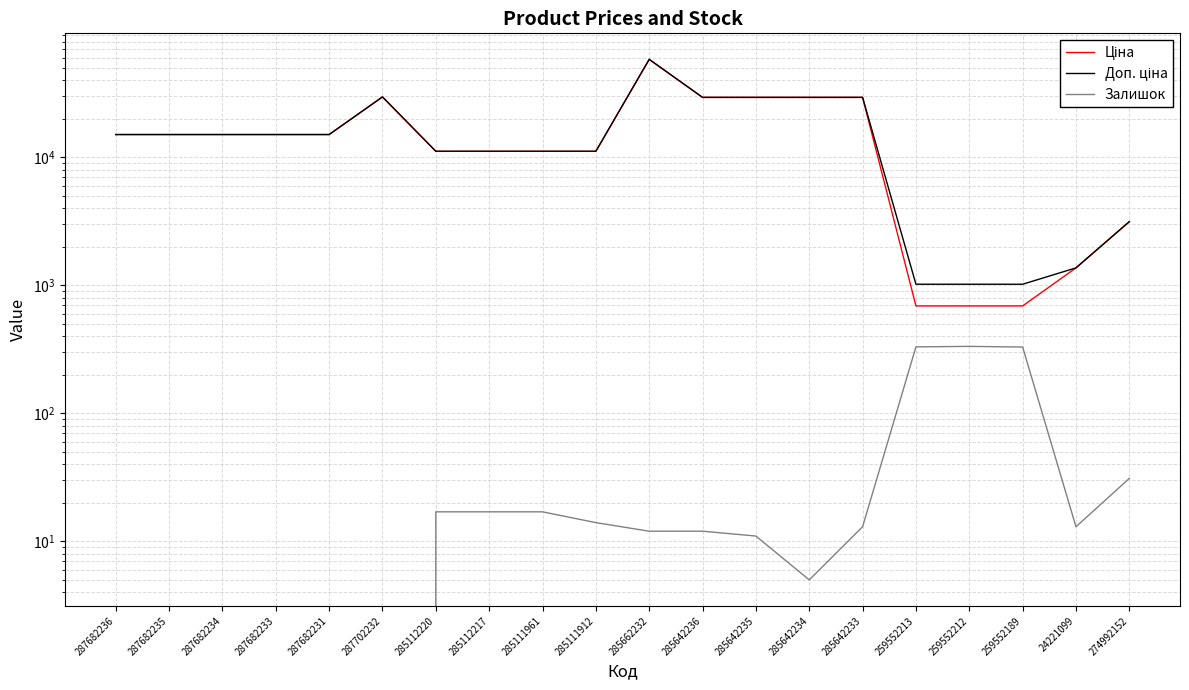

What are all the series names shown in the legend?

Ціна, Доп. ціна, Залишок